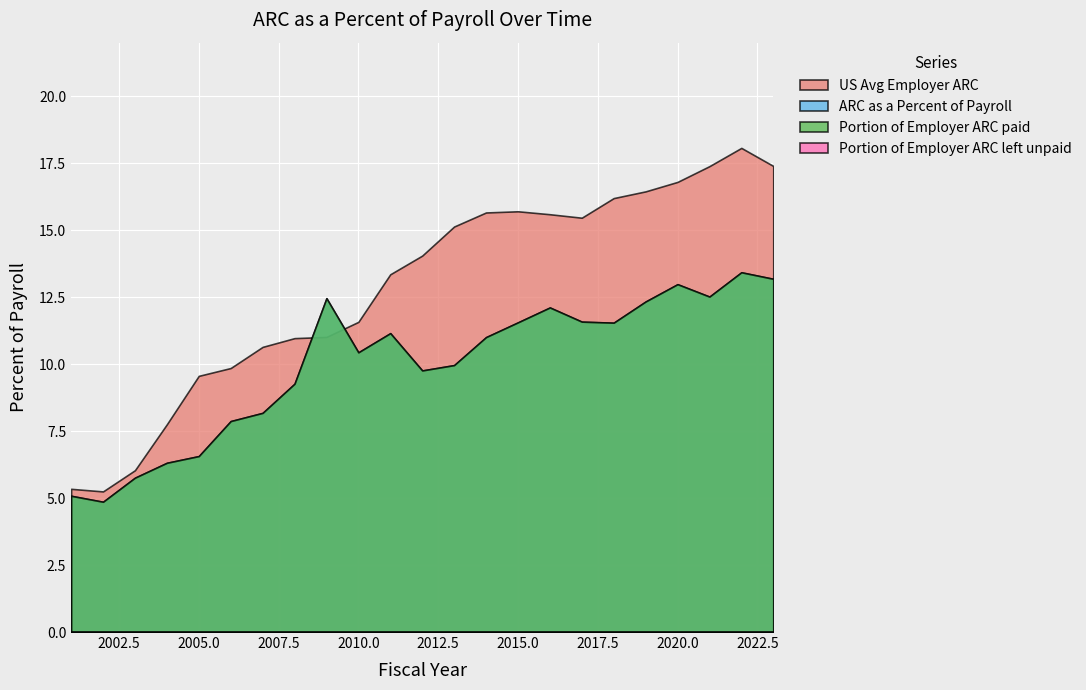

Which series has the largest range (max minus min)?

US Avg Employer ARC